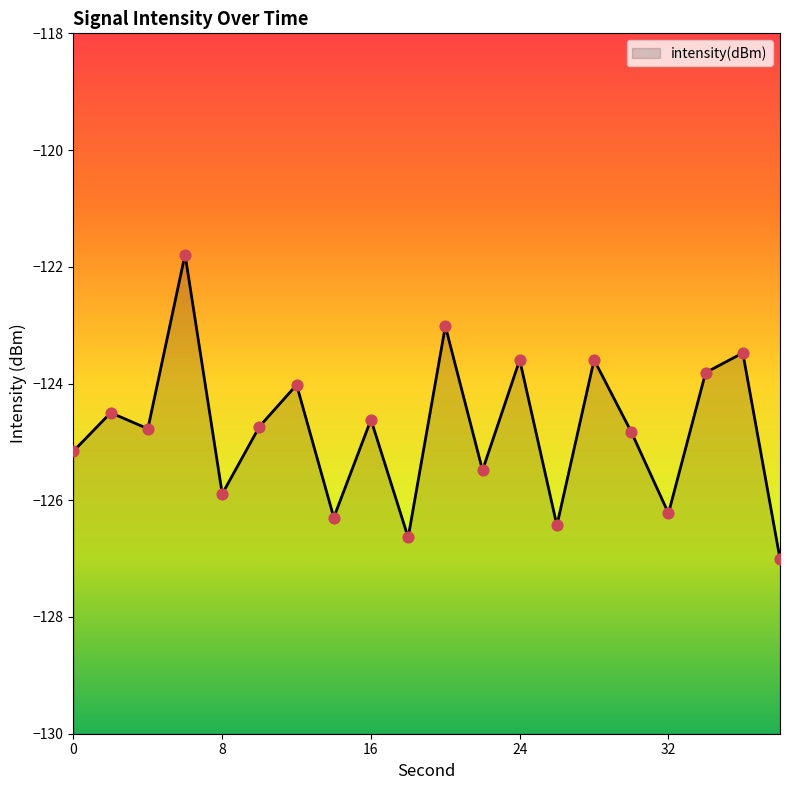

What is the change in value from 0 to 28?

+1.6